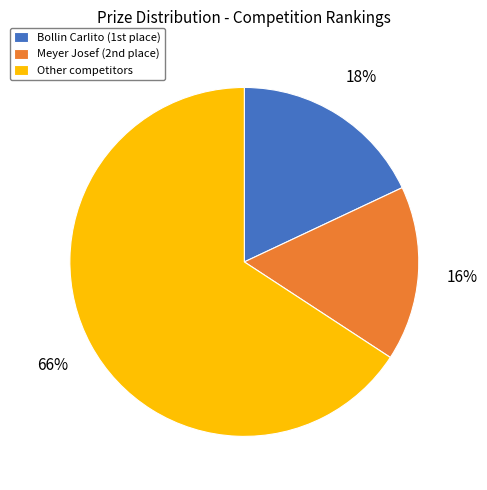

To the nearest percent, what portion does Other competitors represent?

66%